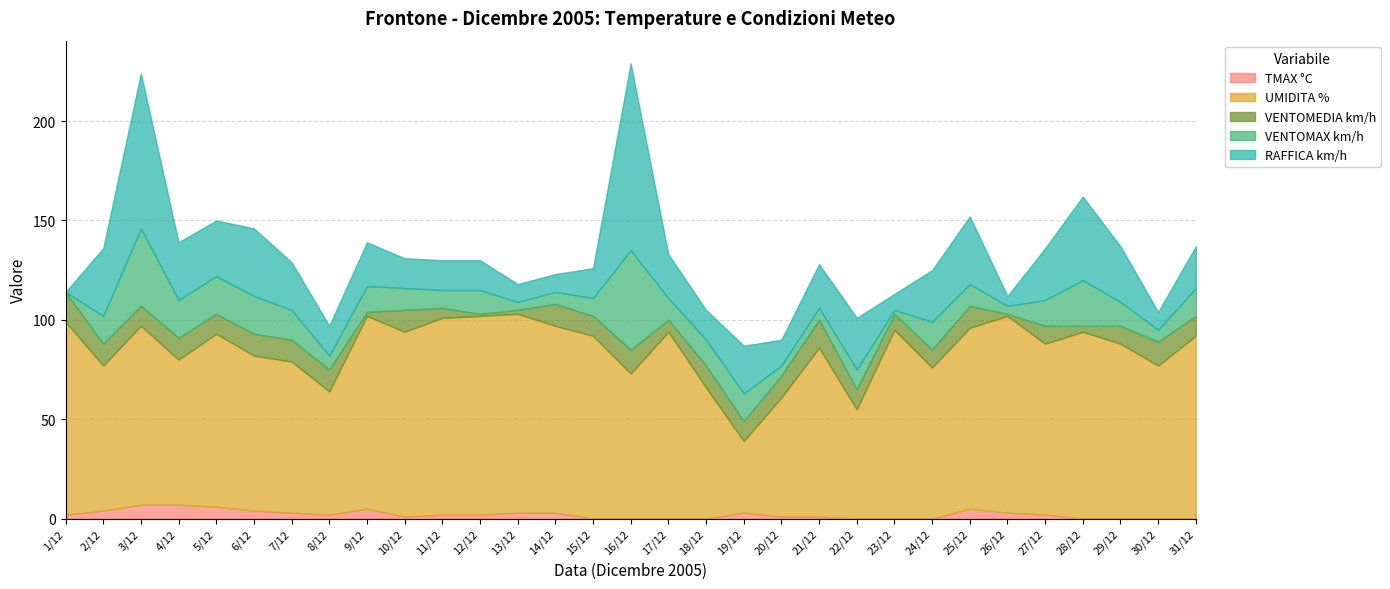

What are all the series names shown in the legend?

TMAX °C, UMIDITA %, VENTOMEDIA km/h, VENTOMAX km/h, RAFFICA km/h